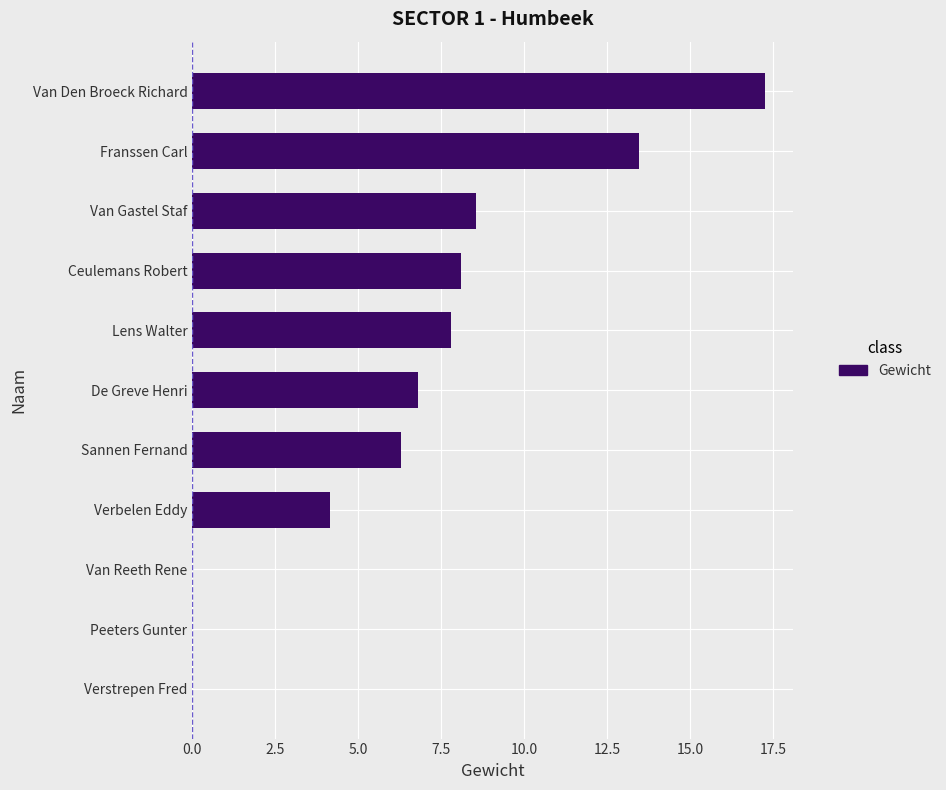

What is the sum of the values at Lens Walter and Van Den Broeck Richard?

25.1